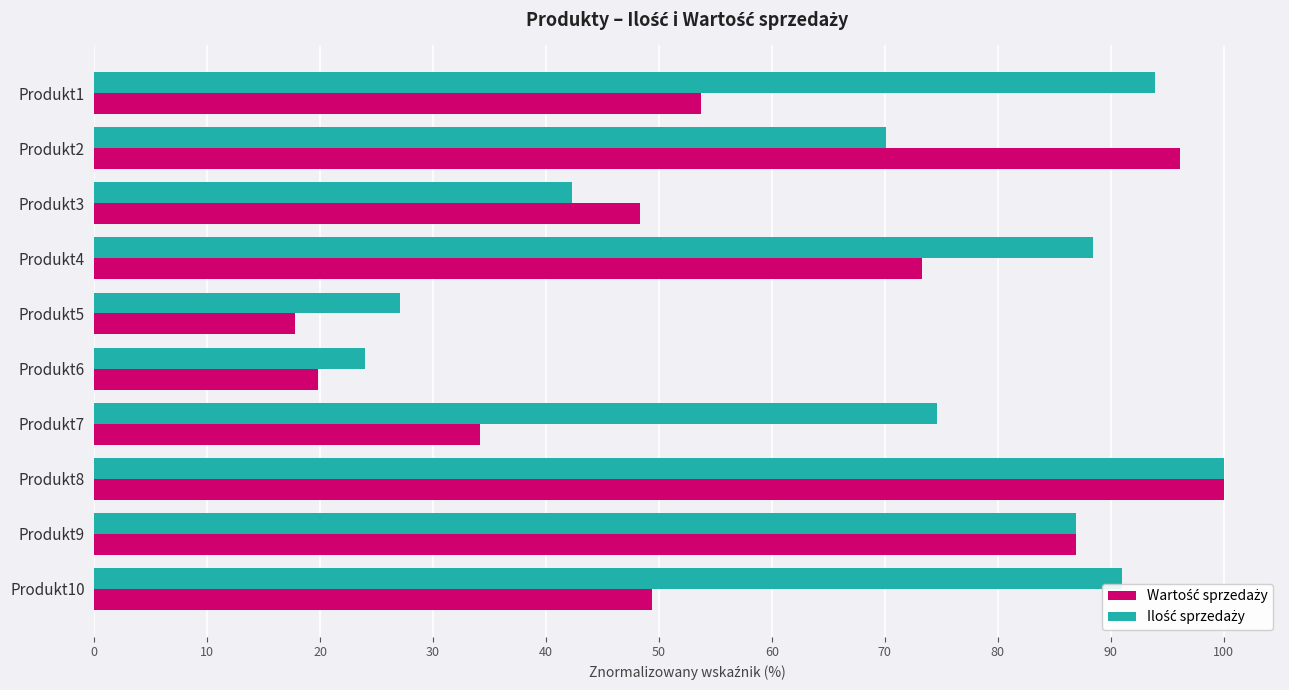

What is the minimum value shown in the chart?

17.8